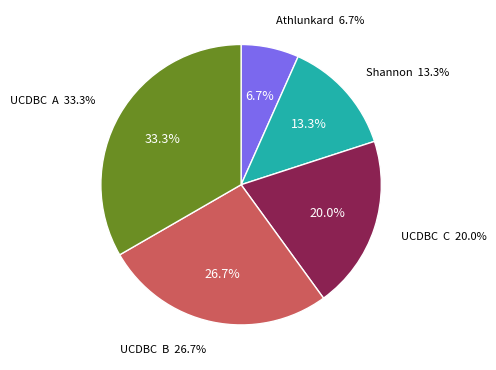

What percentage is the UCDBC  C slice, to the nearest percent?

20%